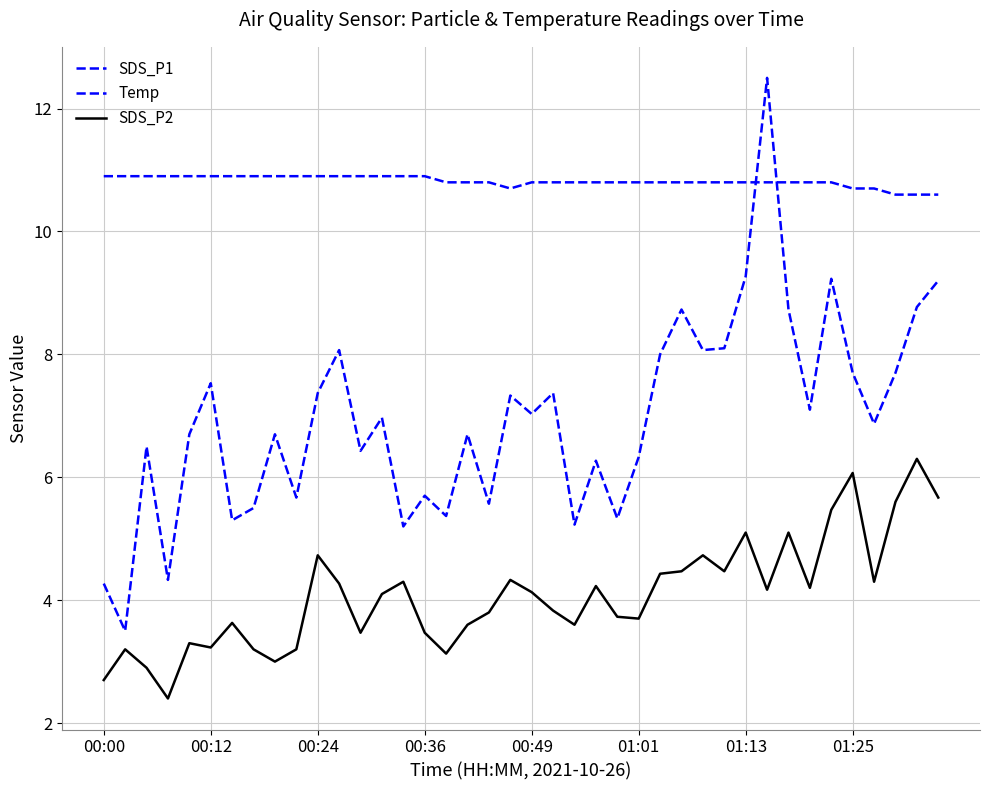

Does the chart display data point markers on the line(s)?

No